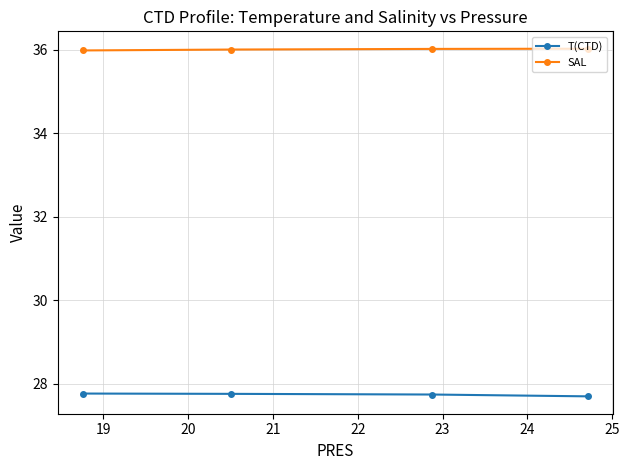

At how many categories does at least one series exceed 35?

4